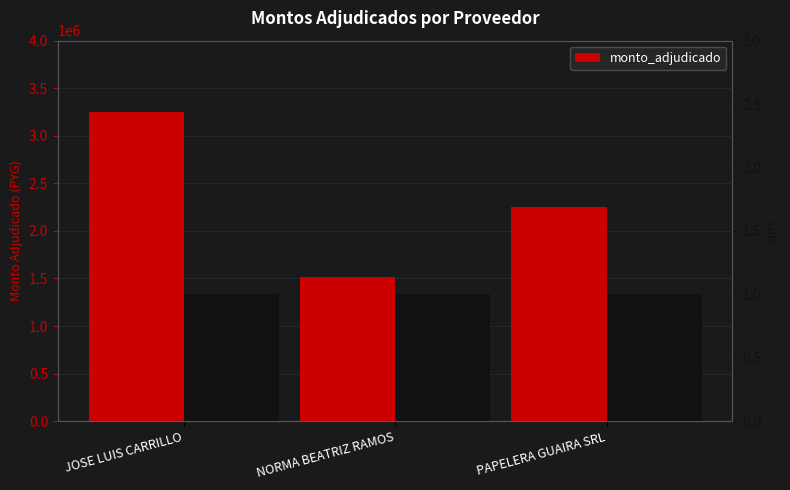

At which category does the chart reach its peak across all series?

JOSE LUIS CARRILLO